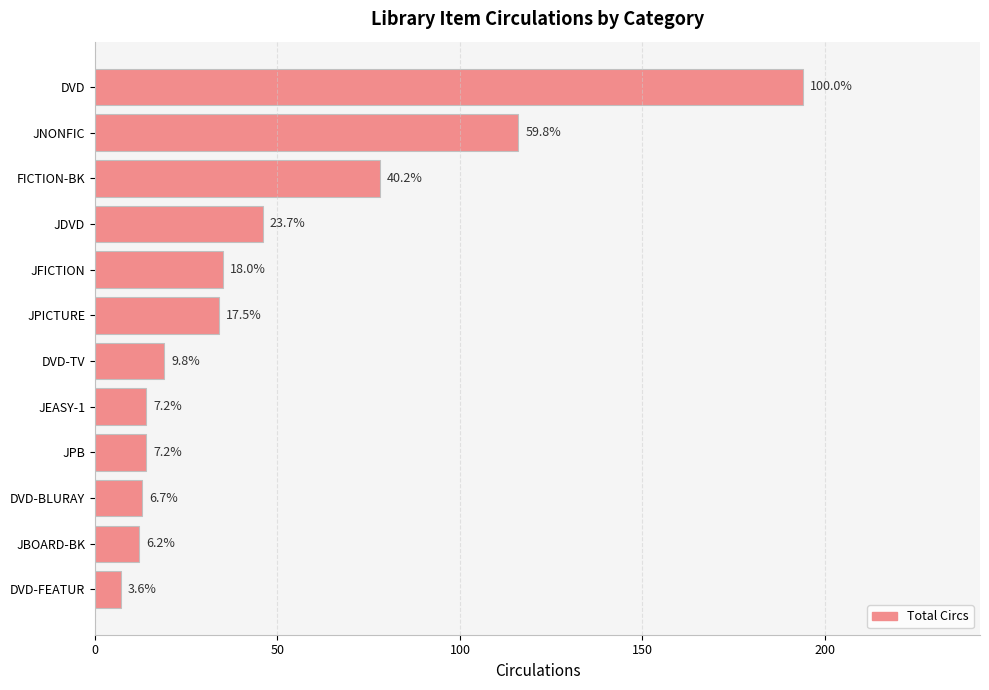

What is the difference between the second highest and minimum values?

109